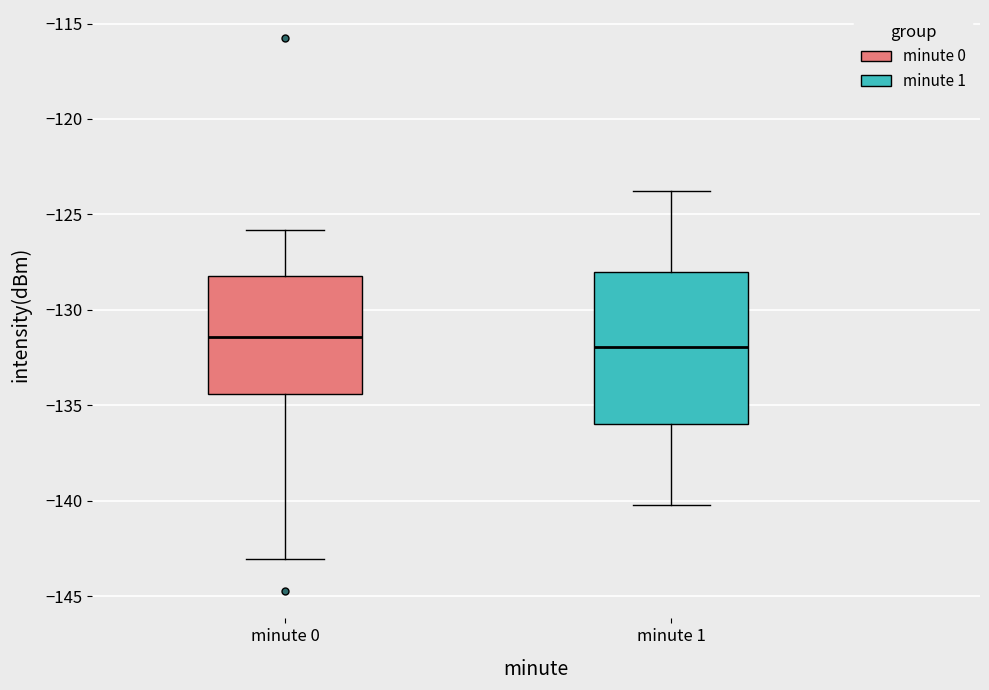

Comparing the boxes themselves (not the whiskers), which one is the tallest?

minute 1